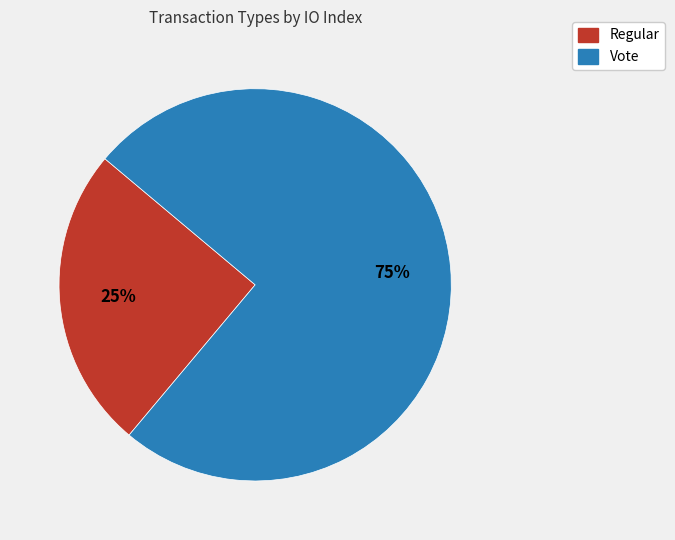

To the nearest percent, what is the average slice percentage?

50%